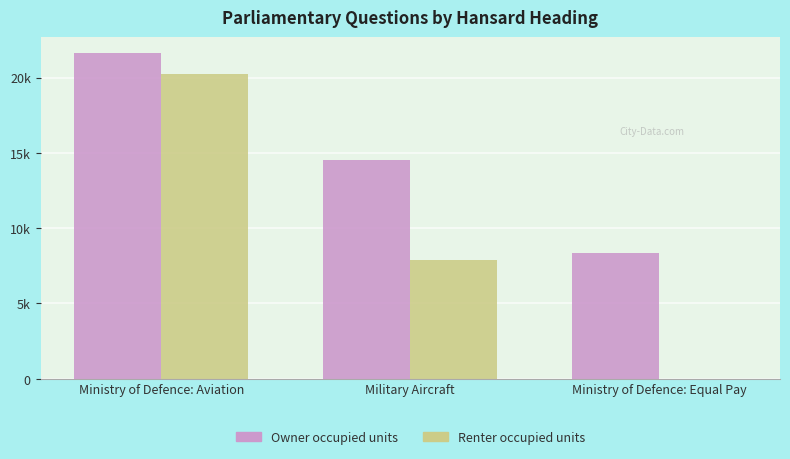

What is the approximate value of Renter occupied units at Ministry of Defence: Aviation?

20231